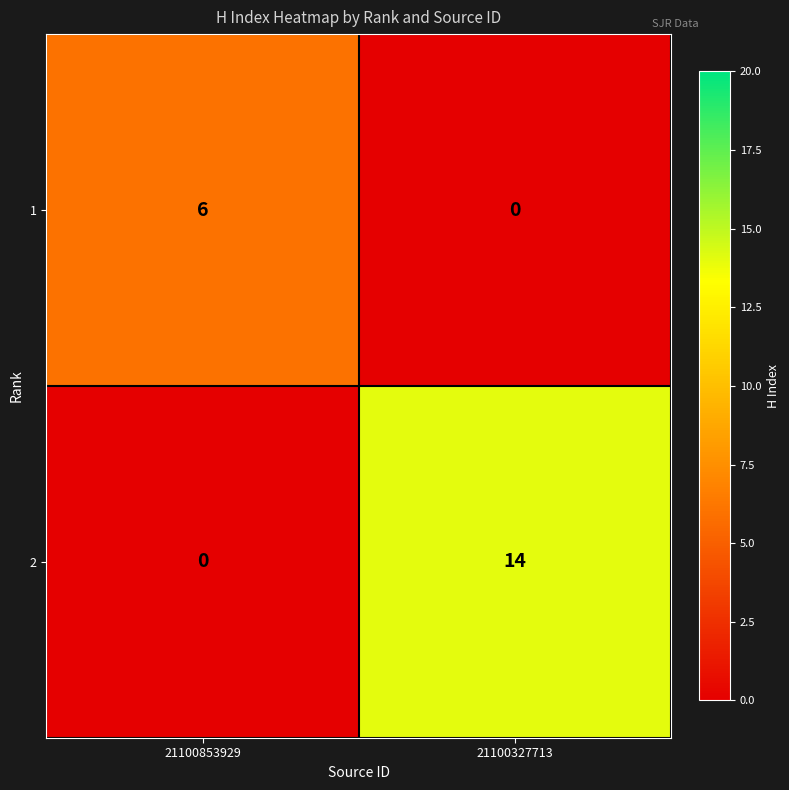

What is the sum of the 2 values at 21100853929 and 21100327713?

14